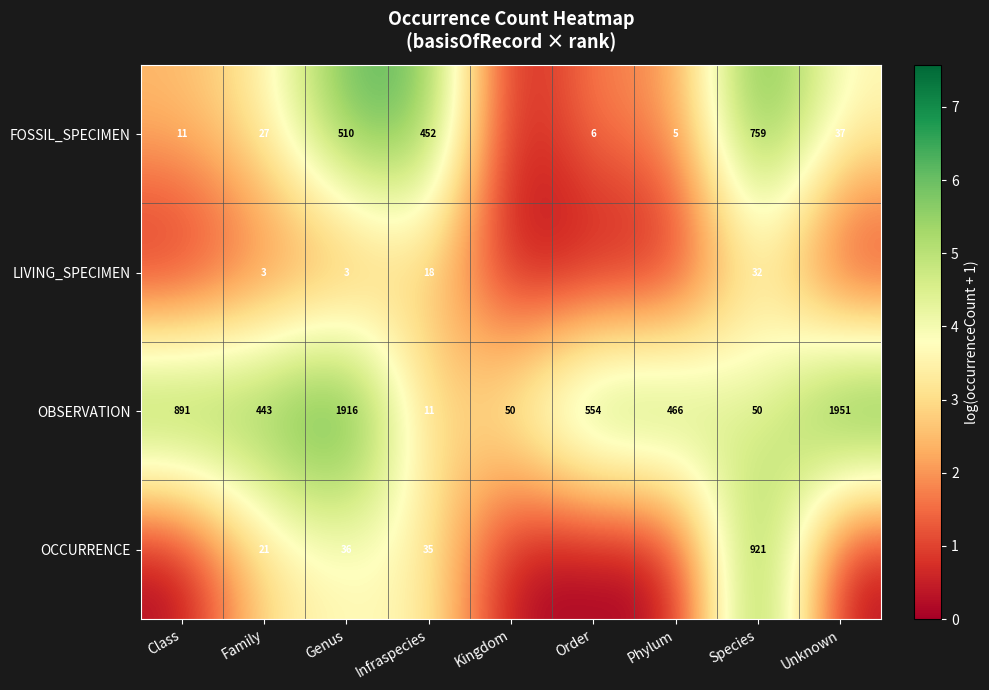

The LIVING_SPECIMEN series shows 13 at Species. True or false?

False